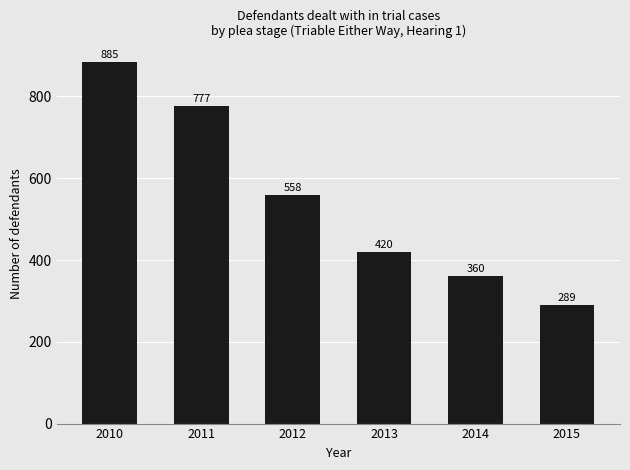

How many bars are there in total?

6